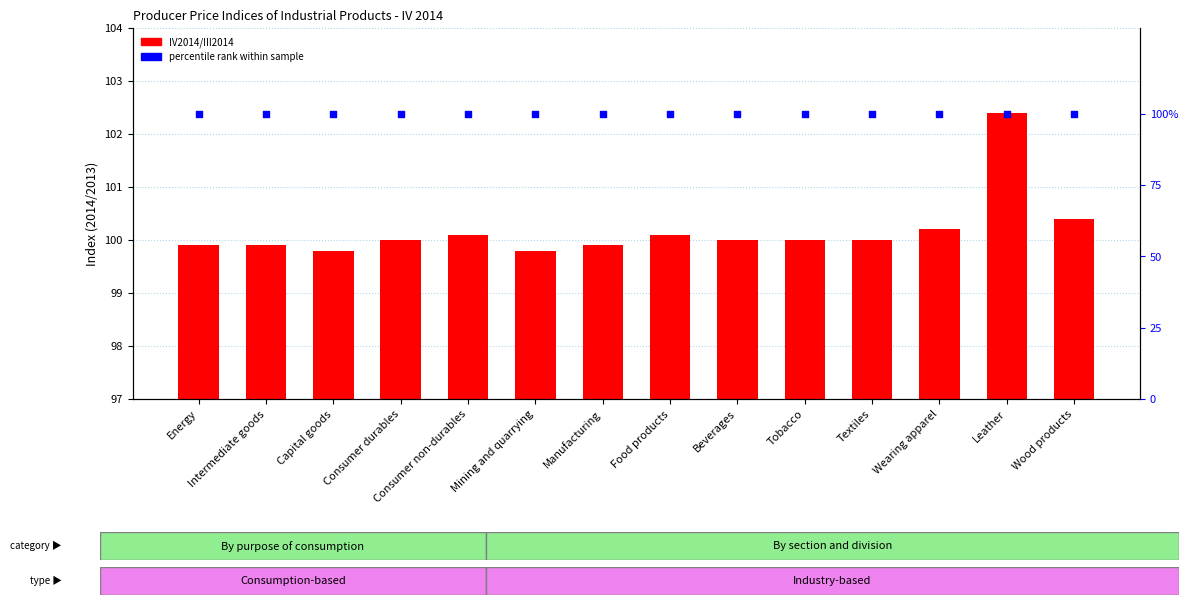

Which series contains the lowest Y value?

IV2014/III2014